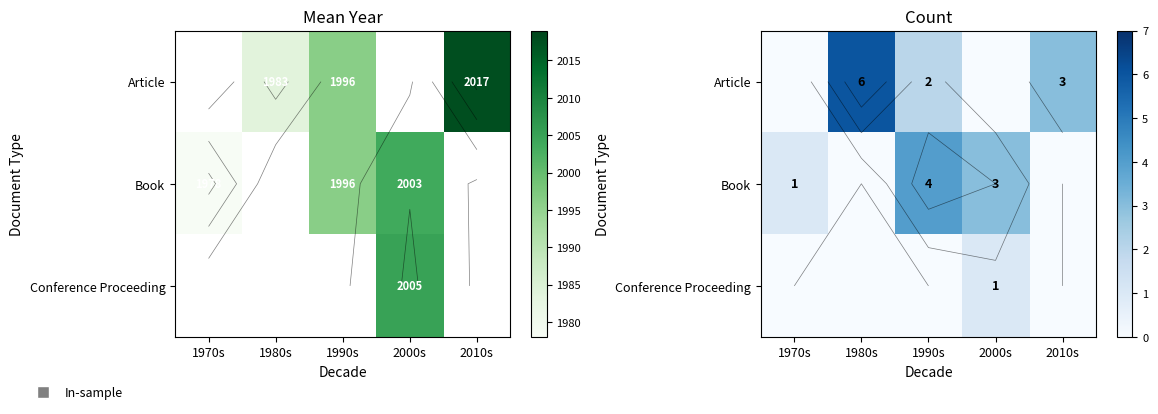

Rank the categories by Article value from highest to lowest.

1980s, 2010s, 1990s, 1970s, 2000s